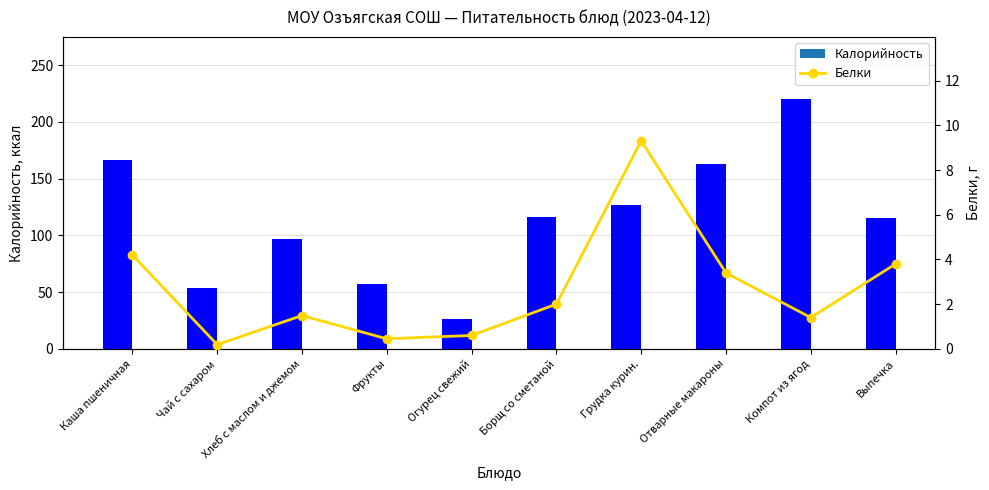

What is the average value of the Белки series?

2.7